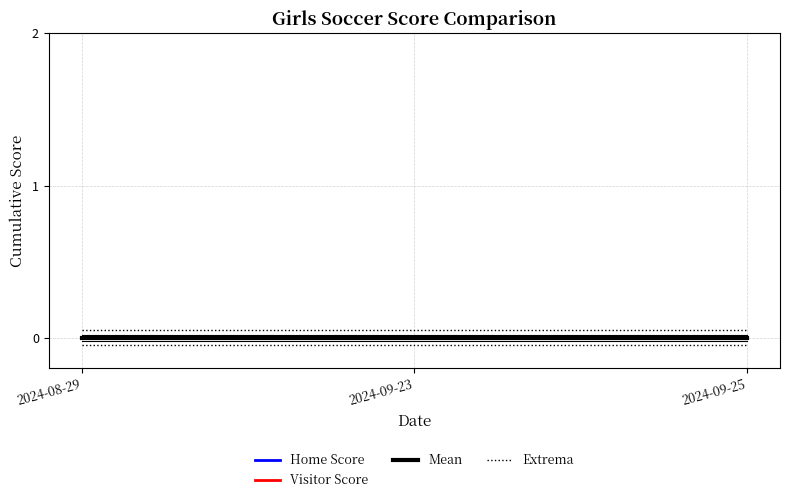

Reading left to right, list all the values displayed in this chart.

Home Score: 0.0	0.0	0.0
Visitor Score: 0.0	0.0	0.0
Mean: 0.0	0.0	0.0
Extrema: 0.1	0.1	0.1